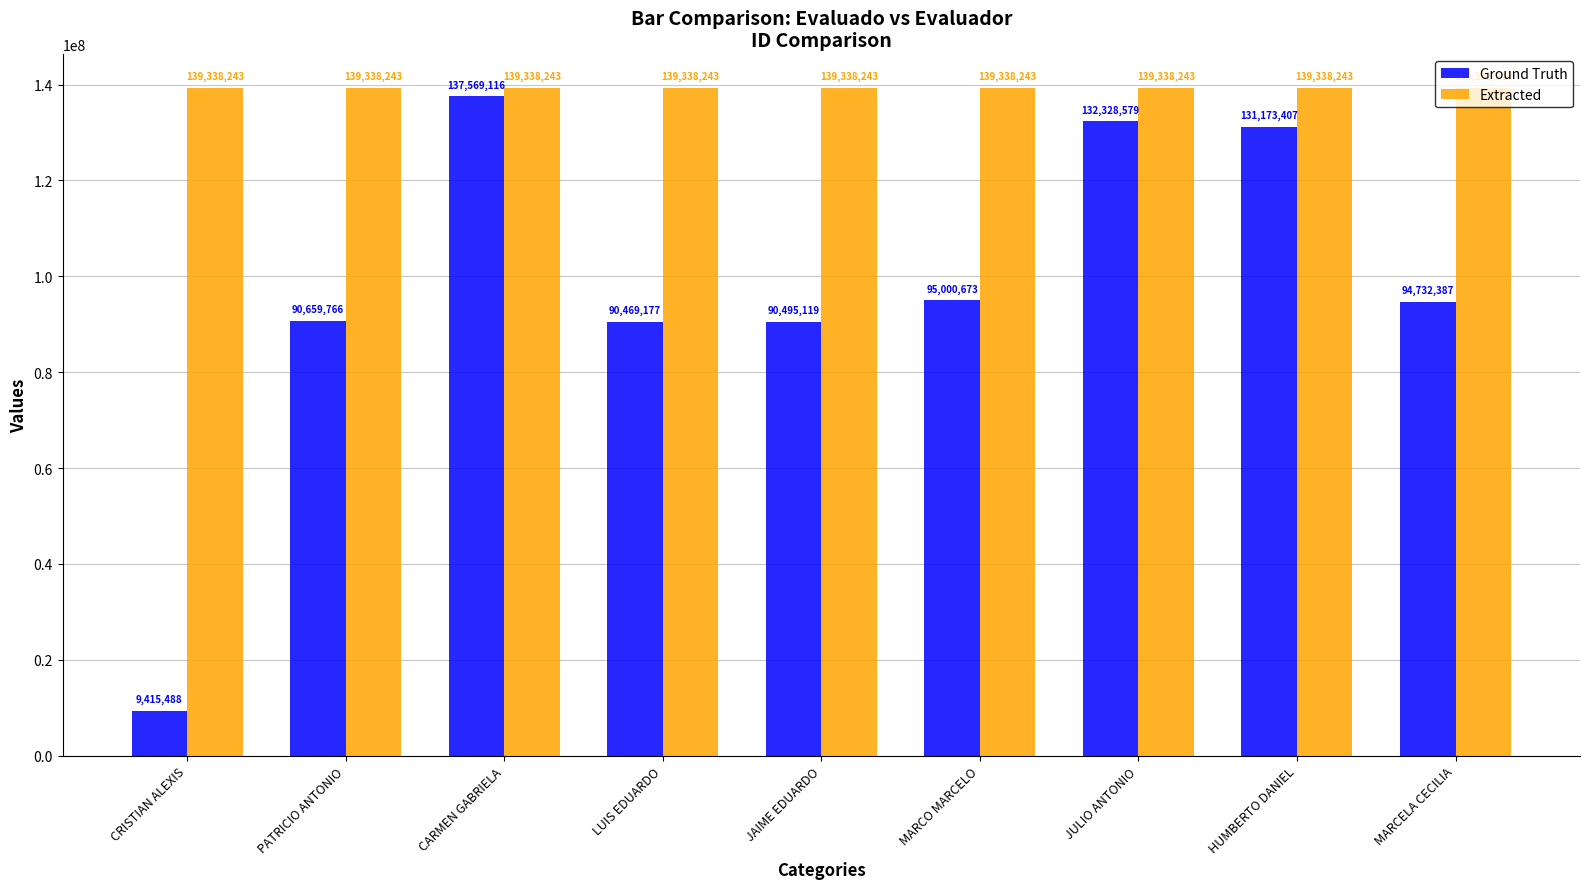

What is the smallest value displayed?

9415488